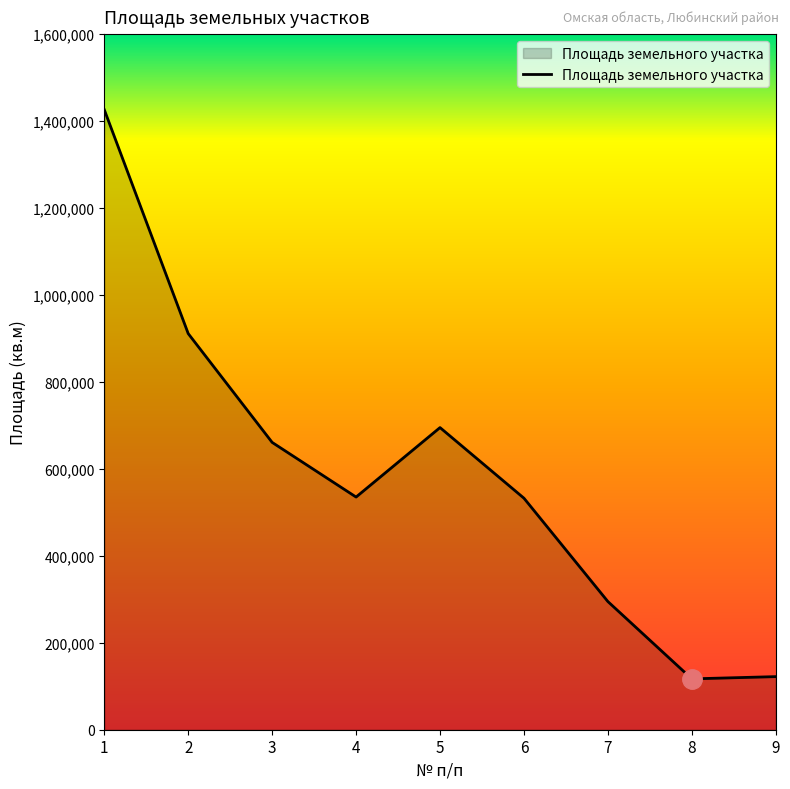

What is the greatest value displayed?

1426174